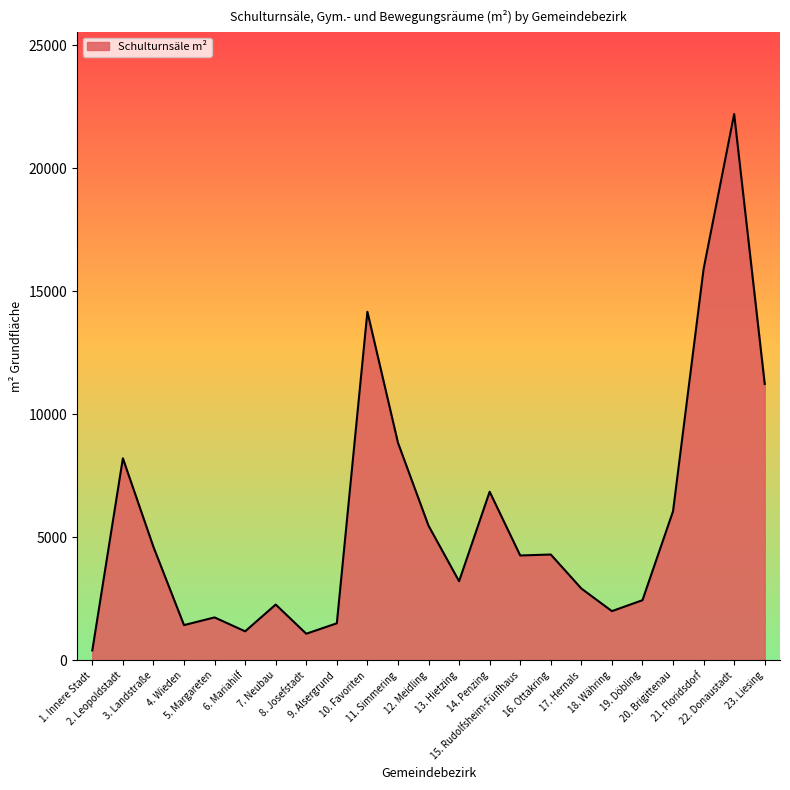

Is it true that the value at 9. Alsergrund is 636?

False